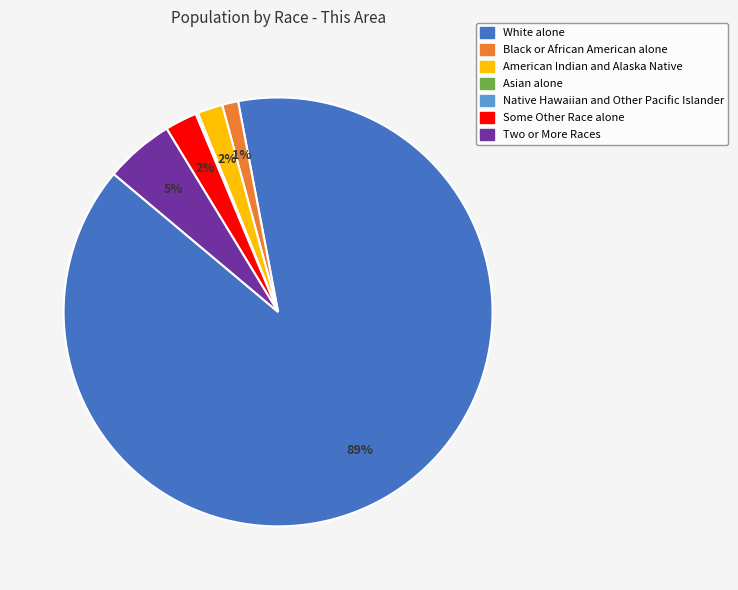

To the nearest percent, what is the average slice percentage?

14%